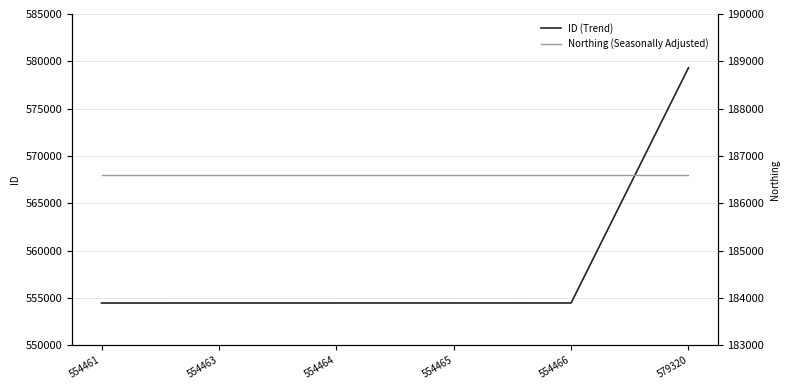

True or false: Northing (Seasonally Adjusted) and ID (Trend) cross at least once.

False